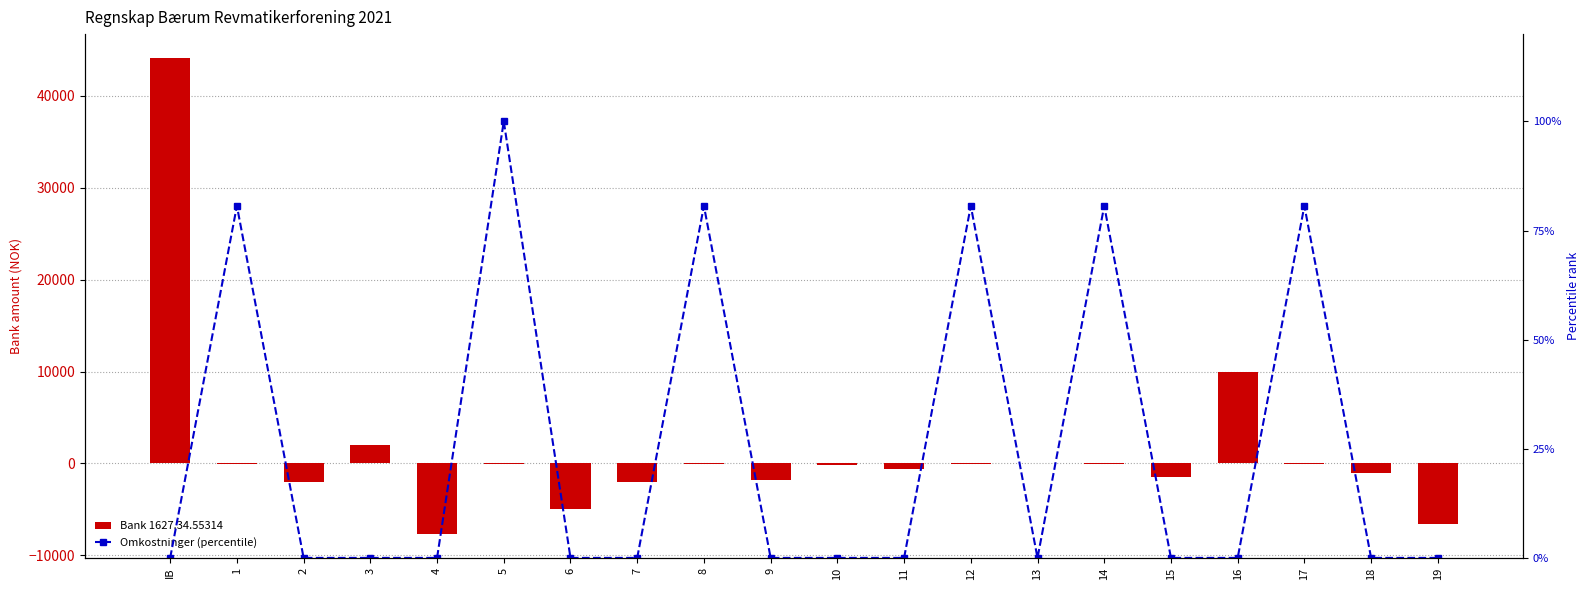

Where is Bank 1627.34.55314 nearest to the value 18217?

16